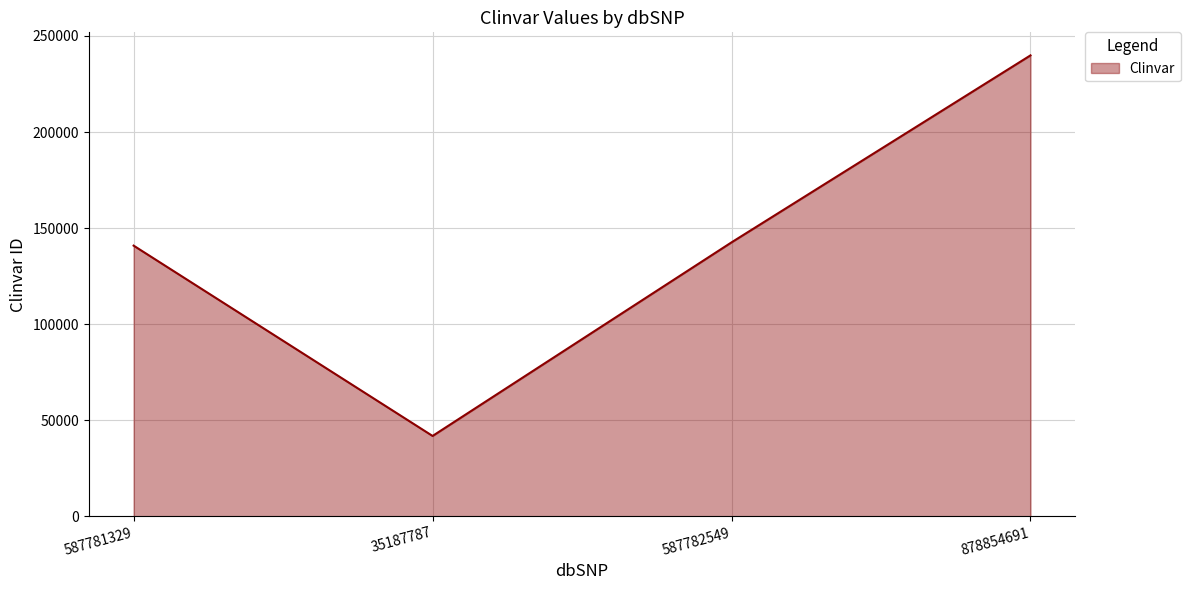

At which category does the data reach its first local valley?

35187787